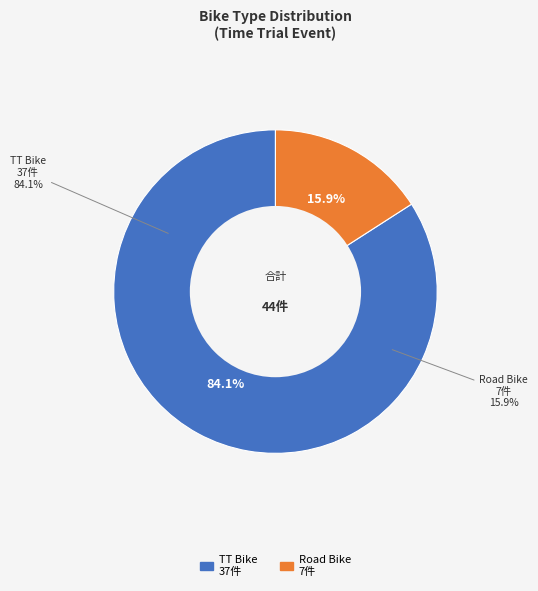

To the nearest percent, what percentage of the pie is Road Bike?

16%